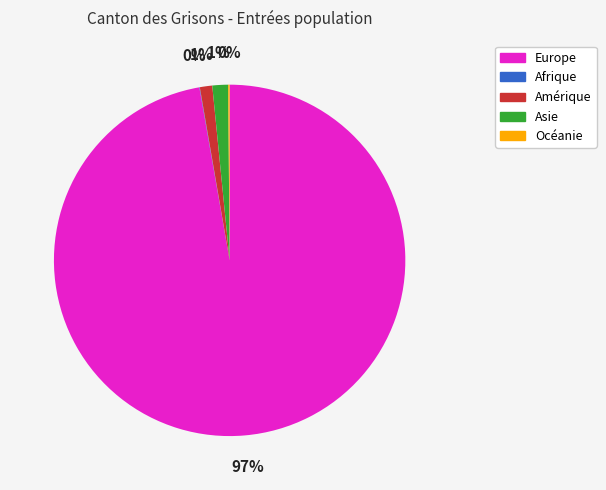

To the nearest percent, what portion does Amérique represent?

1%